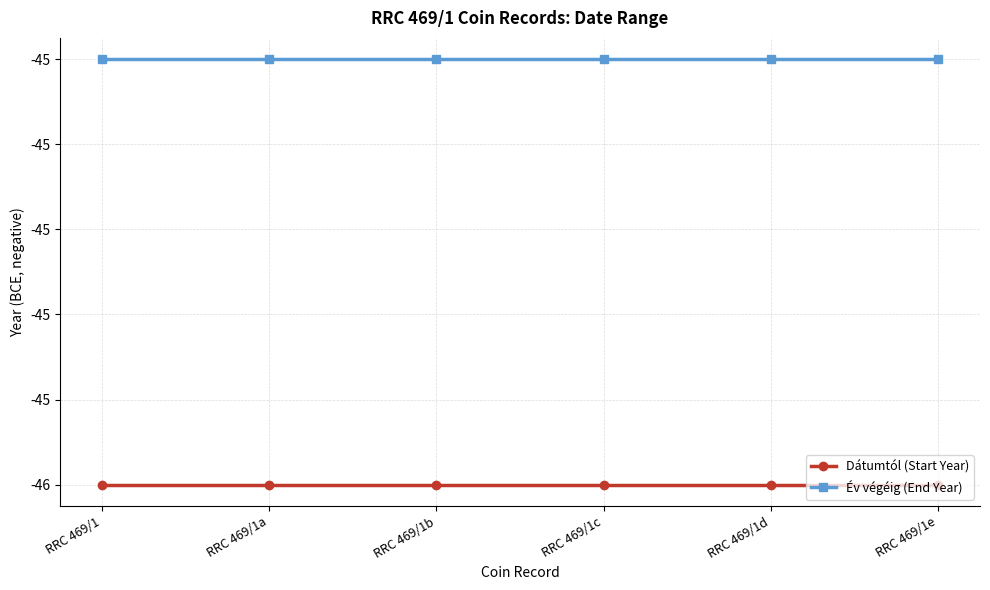

True or false: Dátumtól (Start Year) has more than 2 interior local peaks.

False